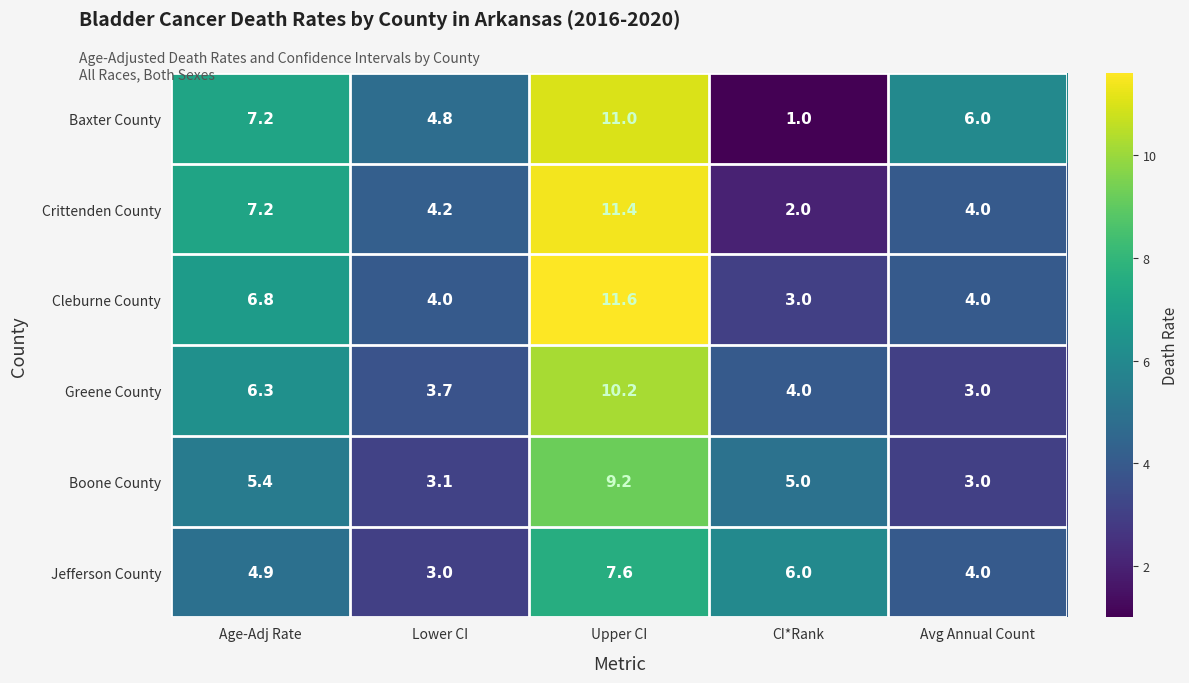

Reading left to right, list all the values displayed in this chart.

Baxter County: 7.2	4.8	11.0	1.0	6.0
Crittenden County: 7.2	4.2	11.4	2.0	4.0
Cleburne County: 6.8	4.0	11.6	3.0	4.0
Greene County: 6.3	3.7	10.2	4.0	3.0
Boone County: 5.4	3.1	9.2	5.0	3.0
Jefferson County: 4.9	3.0	7.6	6.0	4.0